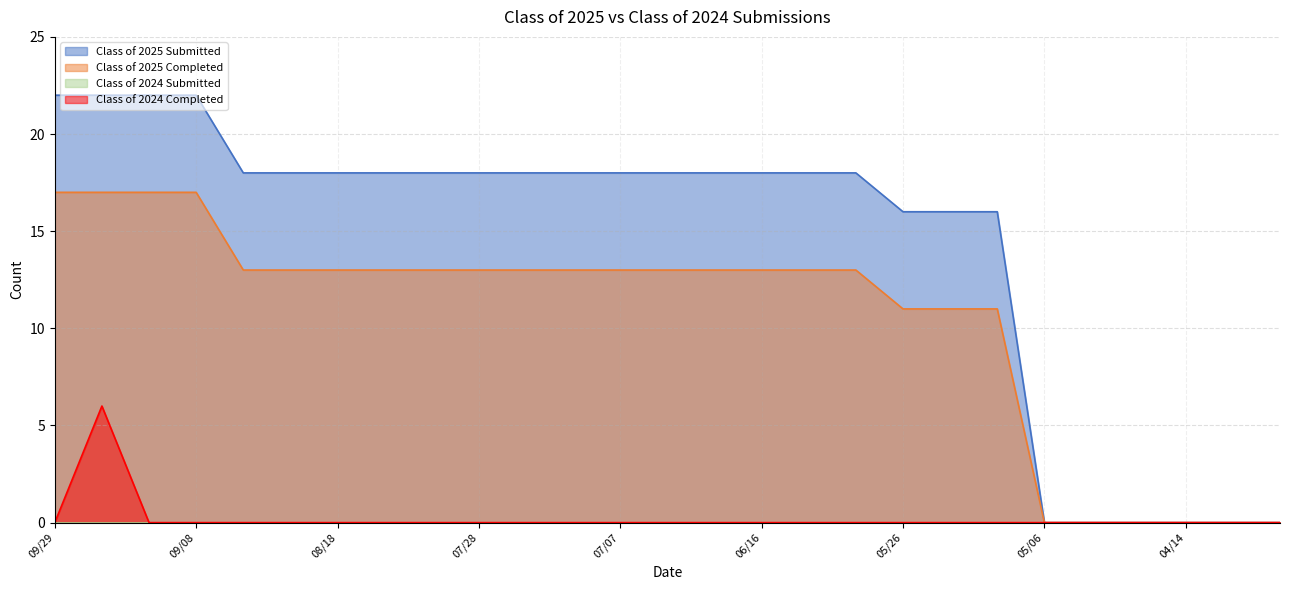

What is the difference between the maximum and minimum values in the Class of 2024 Completed series?

6